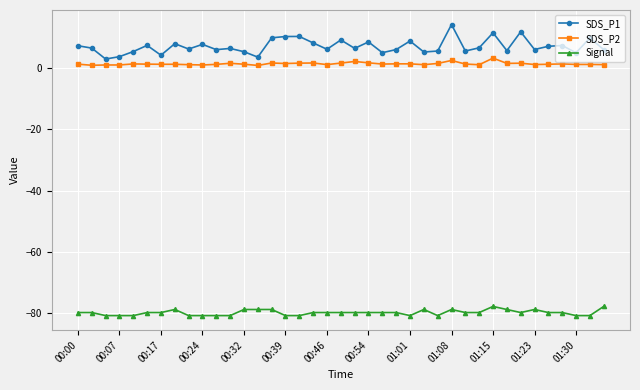

Which series has the largest total across all categories?

SDS_P1